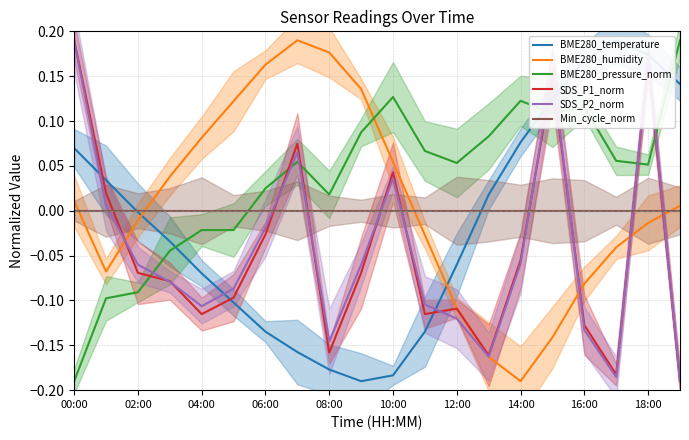

Rank the series by their maximum value, from lowest to highest.

Min_cycle_norm, BME280_humidity, BME280_temperature, BME280_pressure_norm, SDS_P1_norm, SDS_P2_norm